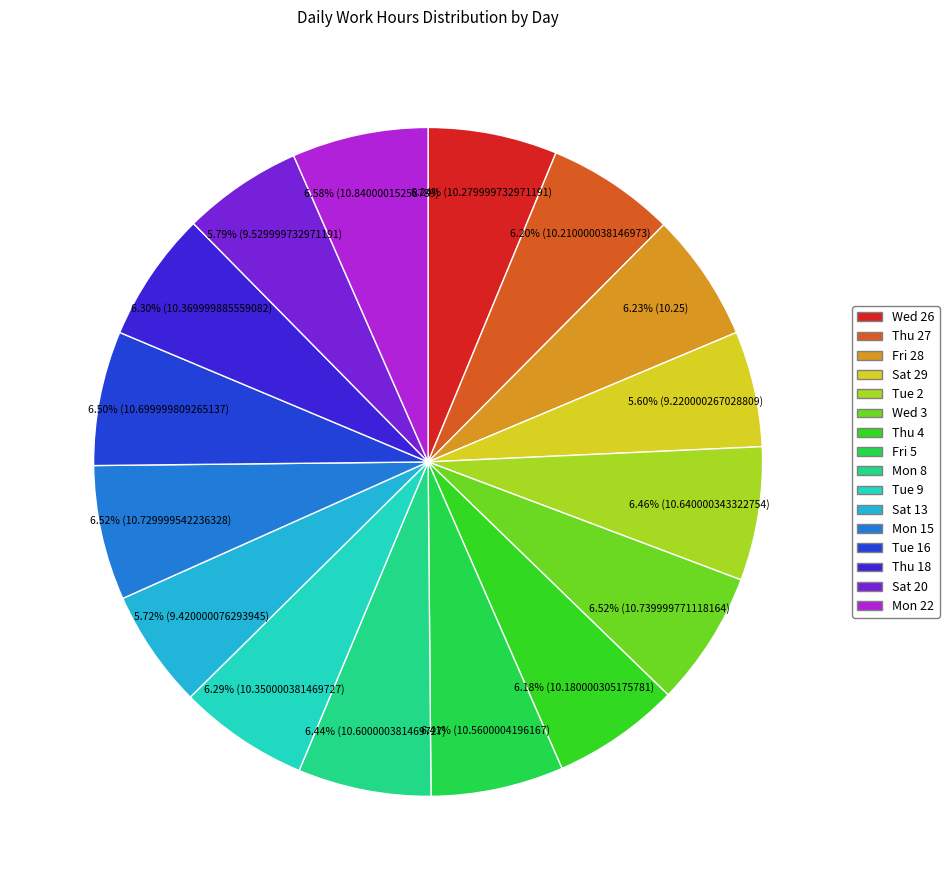

Count the number of slices in the pie.

16